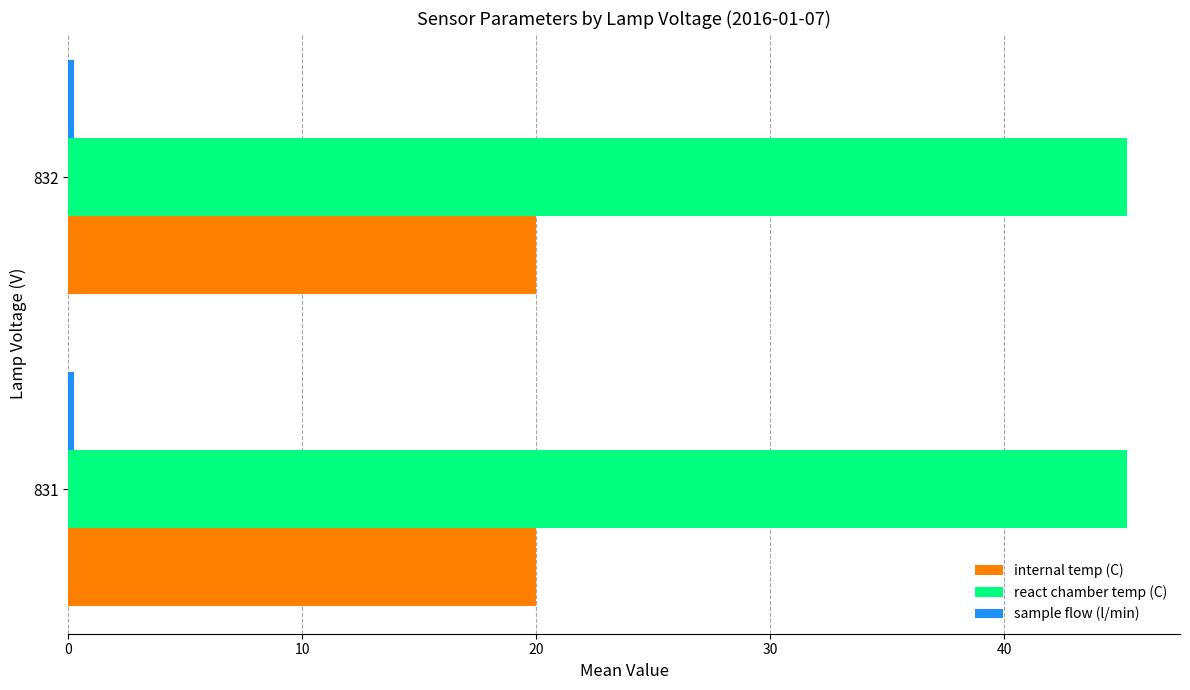

How many series are shown in this chart?

3